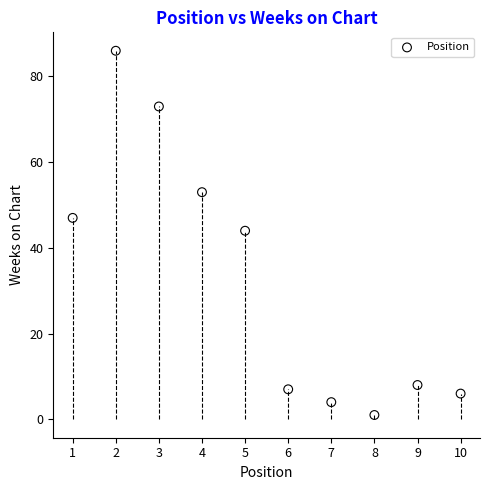

What is the average Y value?

33